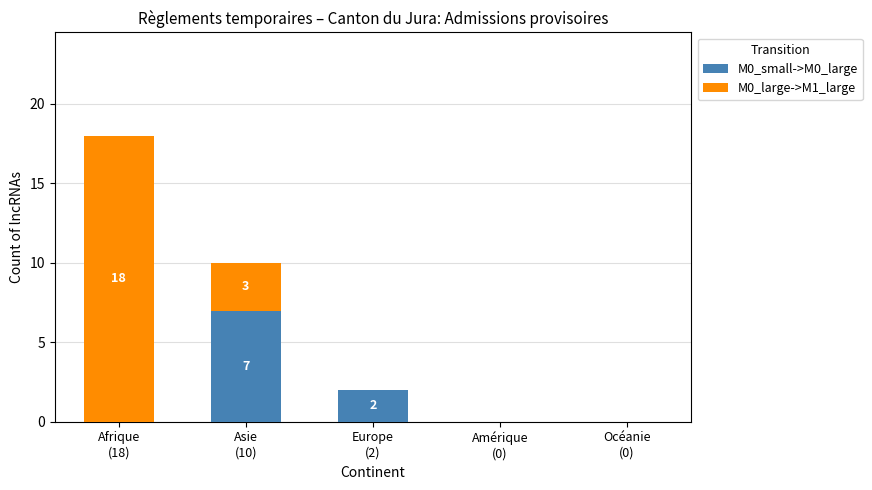

Count the number of data series in this chart.

2